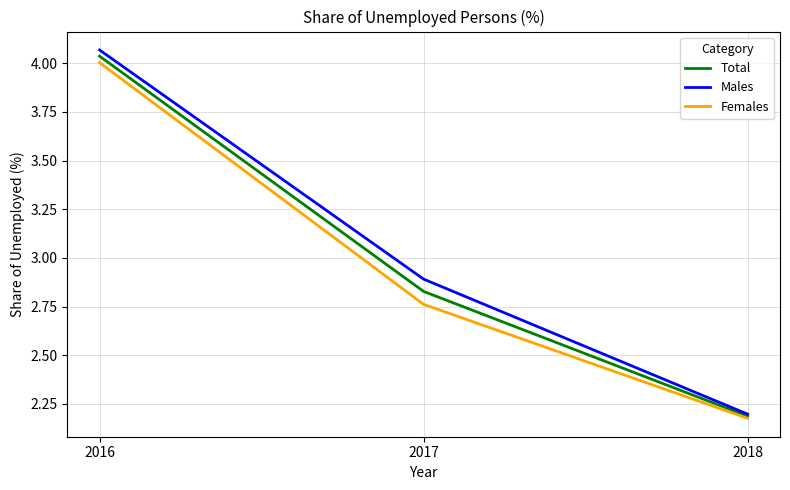

List the labels in order of Total value, largest first.

2016, 2017, 2018